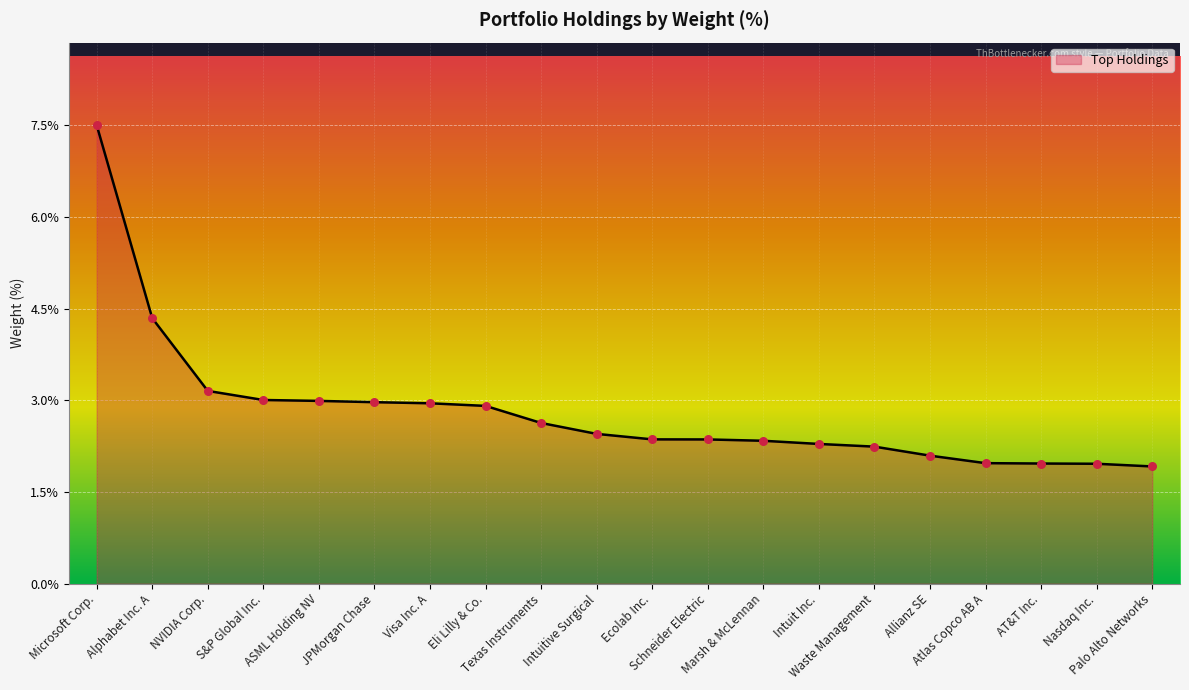

Approximately how many times larger is the value at S&P Global Inc. compared to Intuit Inc.?

1.3